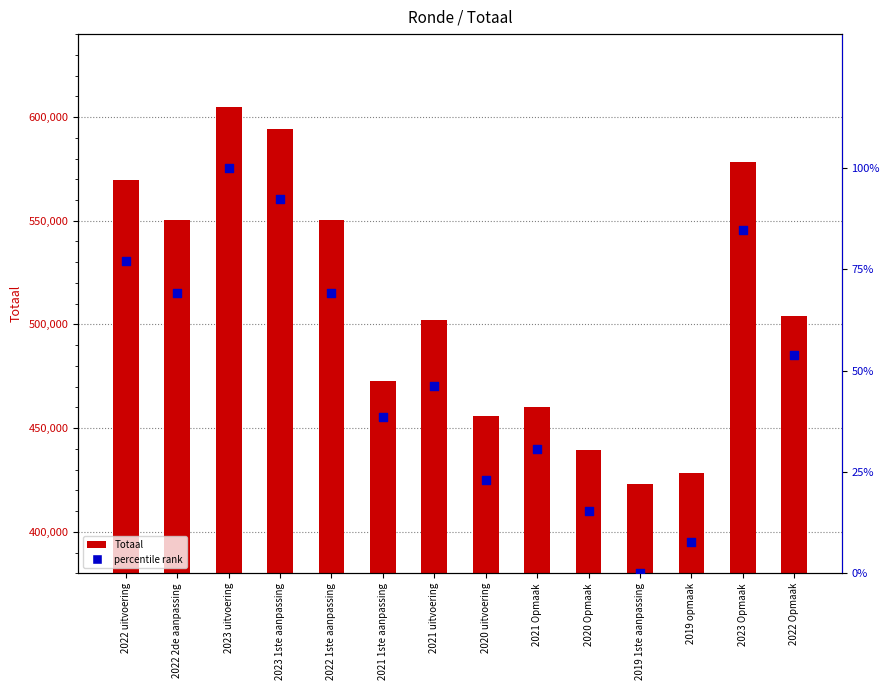

Which series has the largest total across all categories?

Totaal